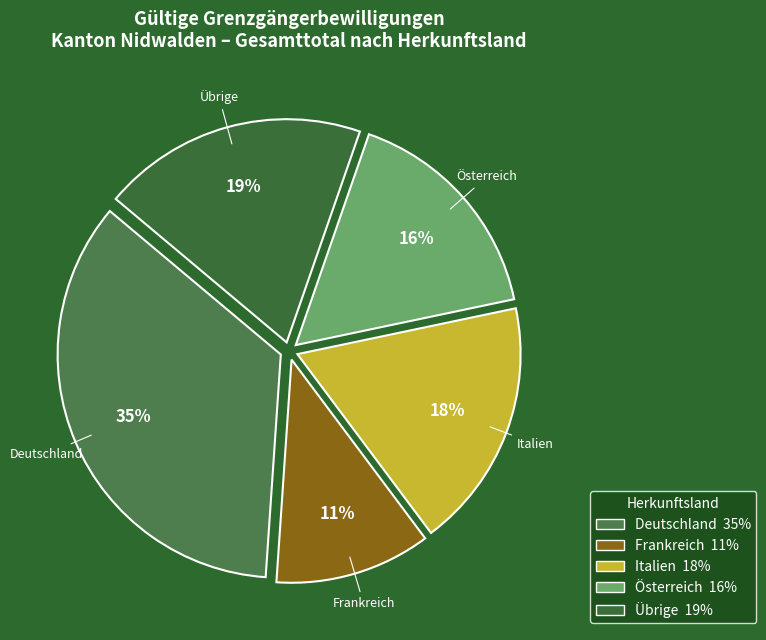

To the nearest percent, what portion does Frankreich represent?

11%